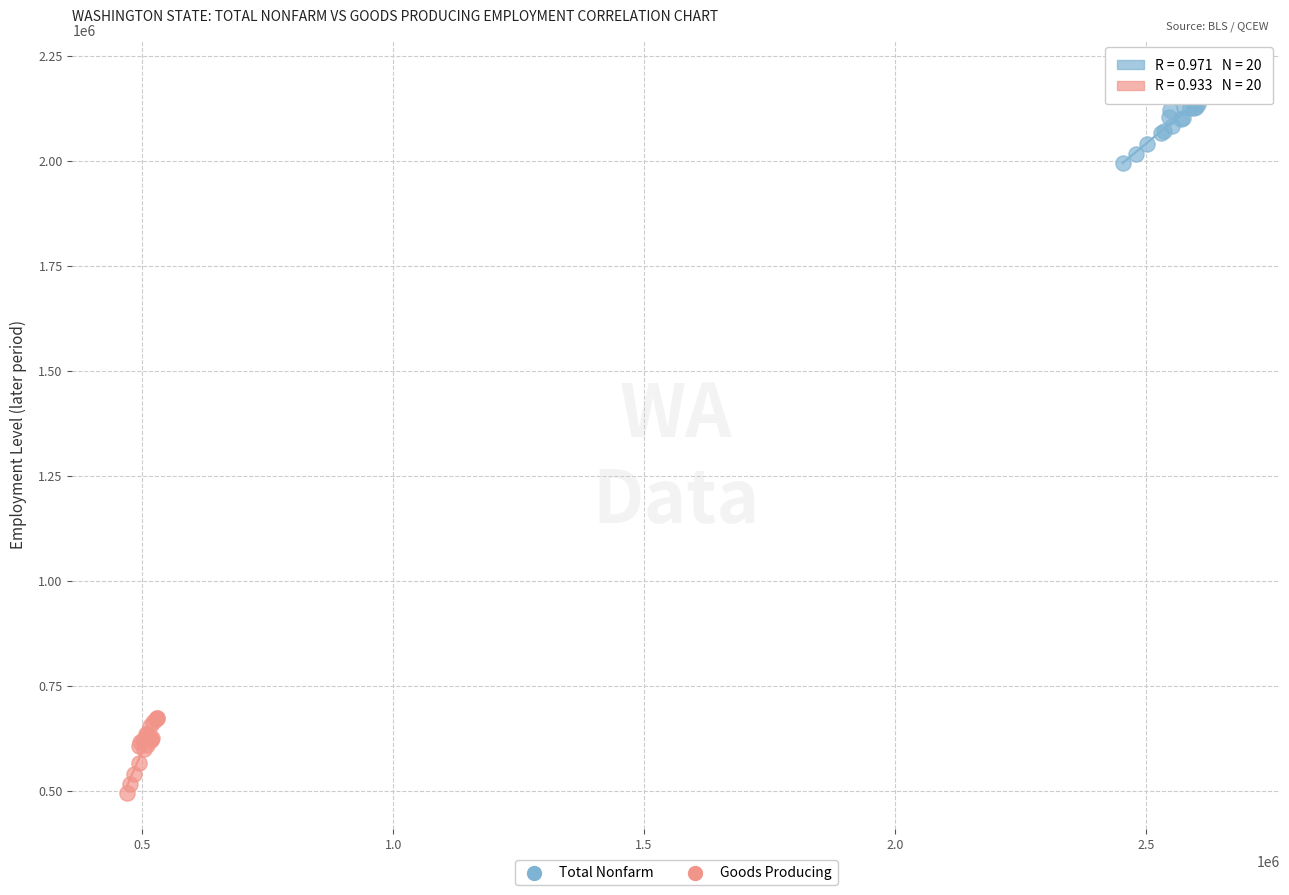

Which series contains the lowest Y value?

Goods Producing